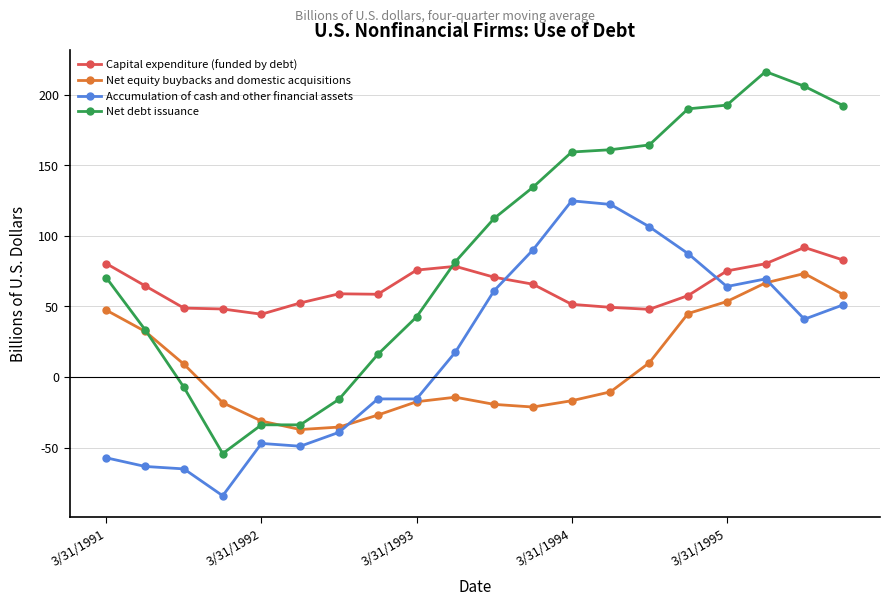

Which series has the widest spread of values?

Net debt issuance